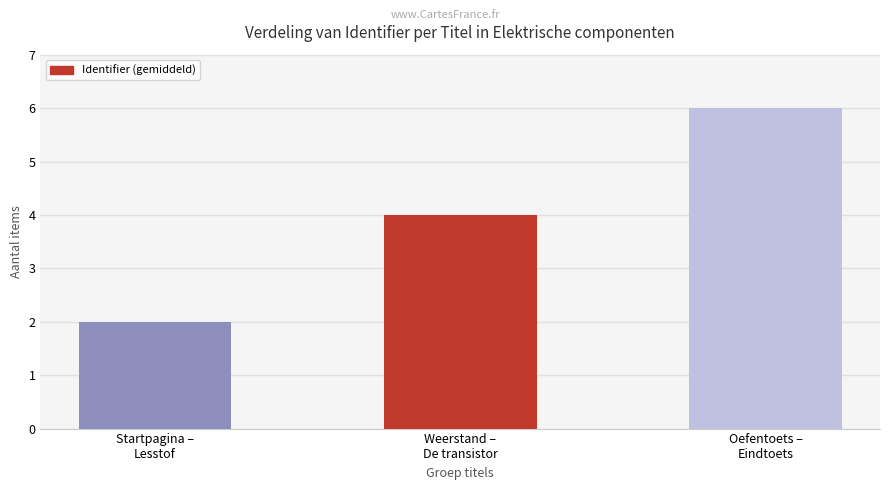

Rank the categories by value from highest to lowest.

Oefentoets –
Eindtoets, Weerstand –
De transistor, Startpagina –
Lesstof